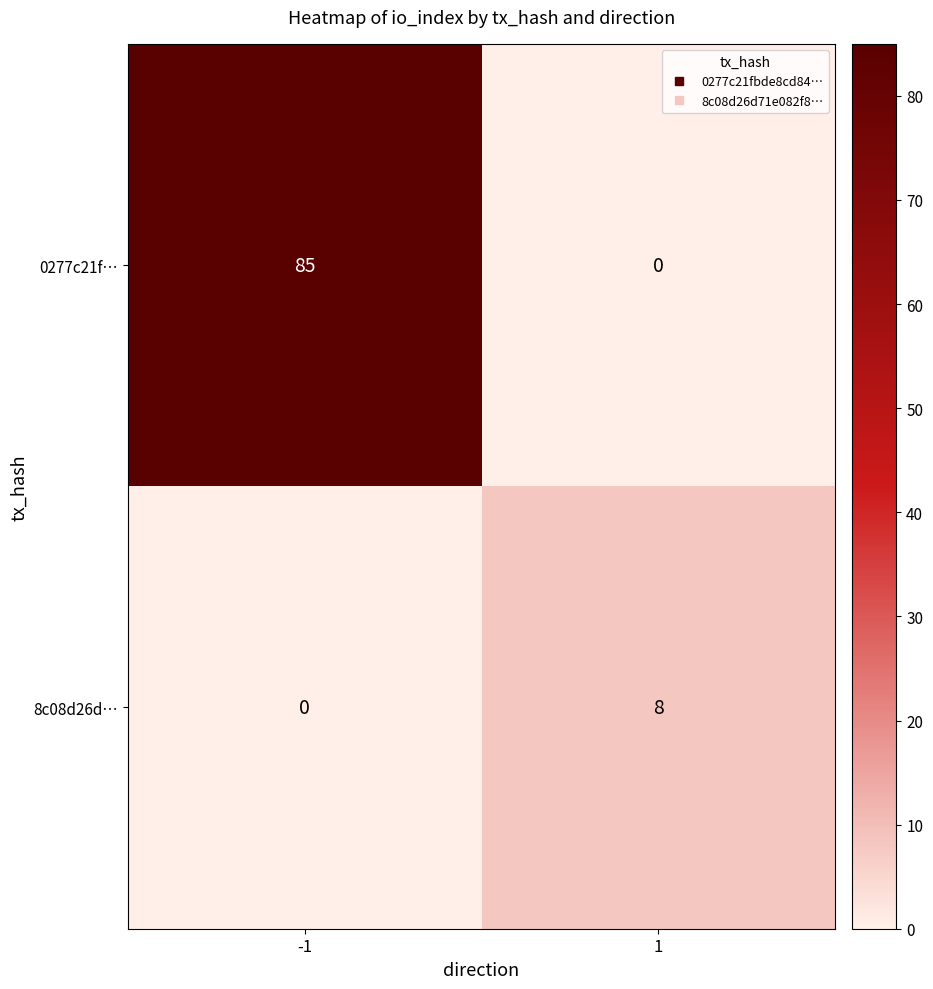

At which category is the sum across all series the highest?

-1